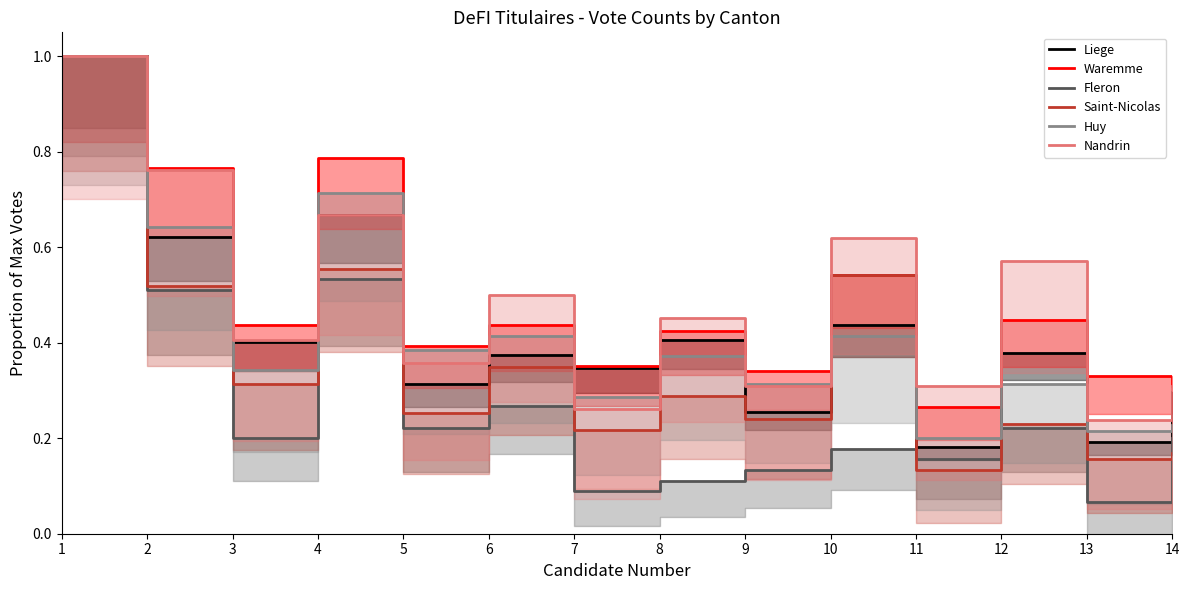

At which category is the sum across all series the highest?

1